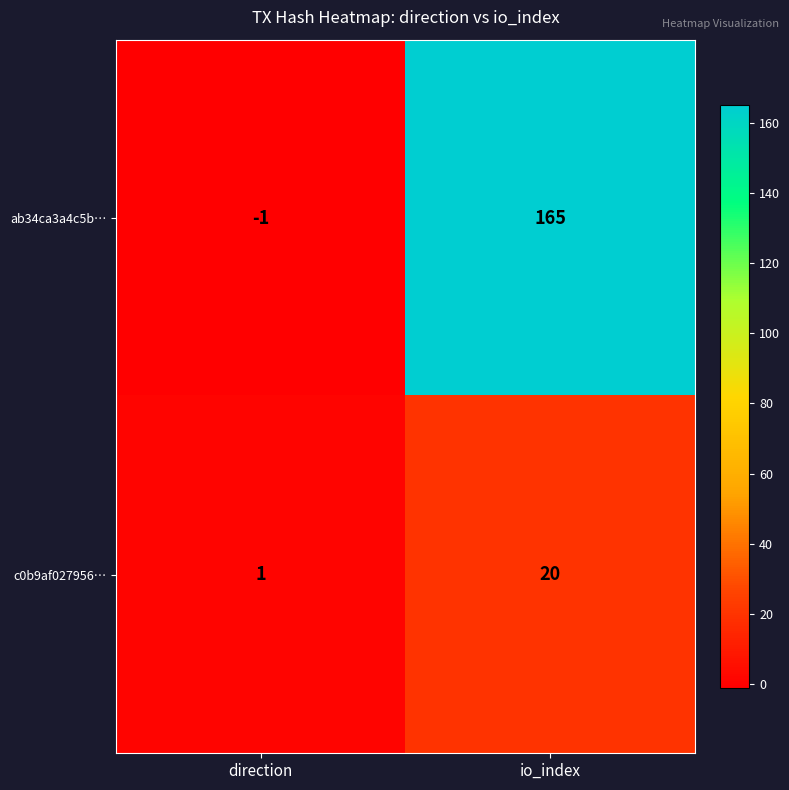

Is it true that c0b9af027956… equals 0 at direction?

False